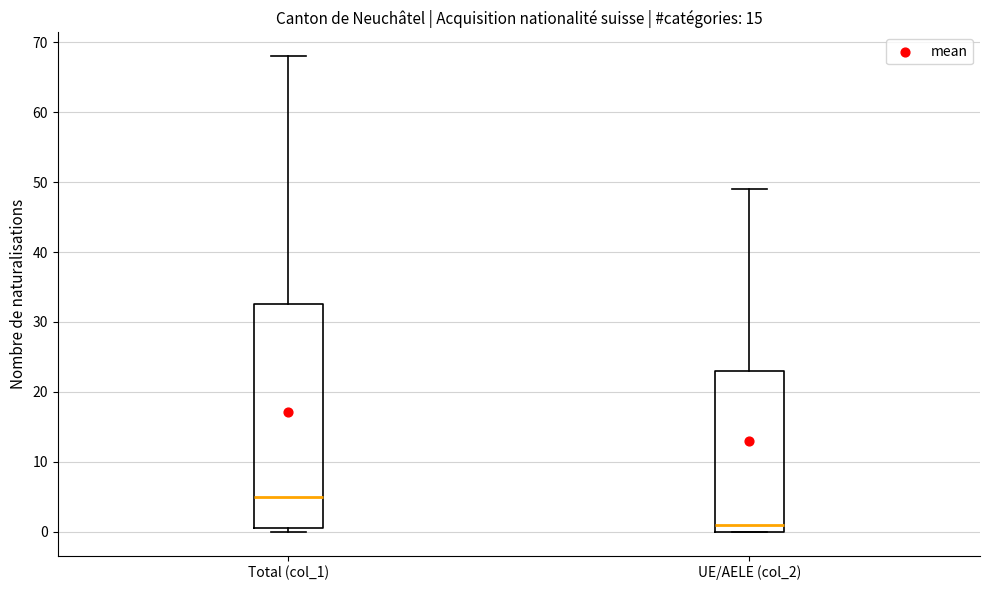

Reading left to right, read every box against the y-axis: the position of its median line, the range the box covers, and the ends of its whiskers. The values are not printed on the chart, so give them approximately, as read against the axis.

Total (col_1): median 5, box 1 to 33, whiskers 0 to 68
UE/AELE (col_2): median 1, box 0 to 23, whiskers 0 to 49